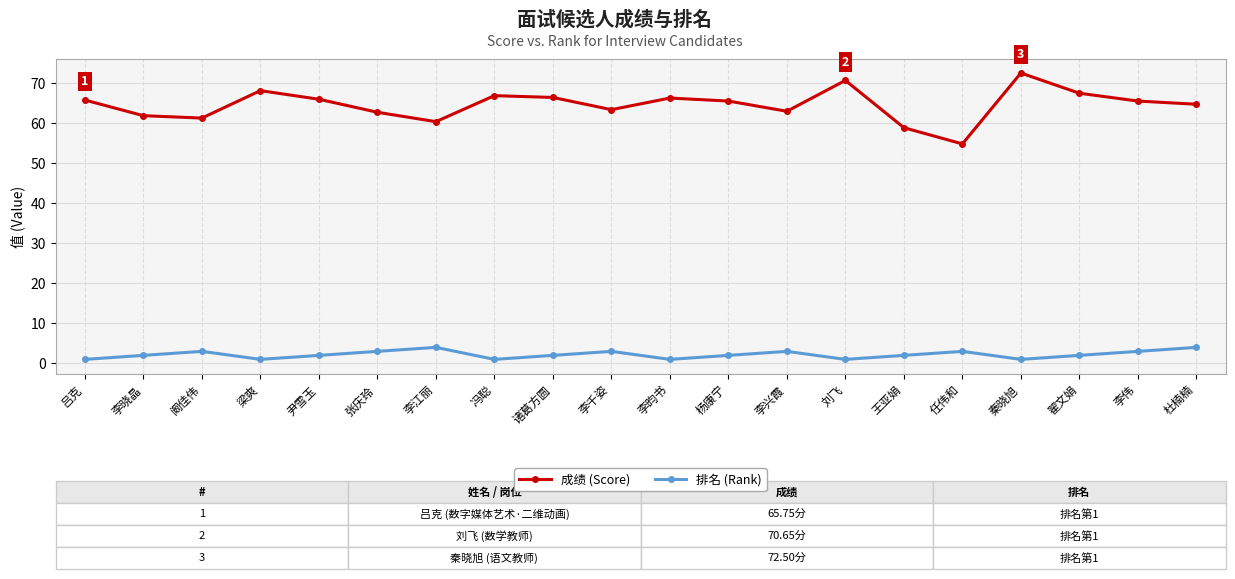

What value does the 成绩 (Score) series have at 任伟和?

54.8